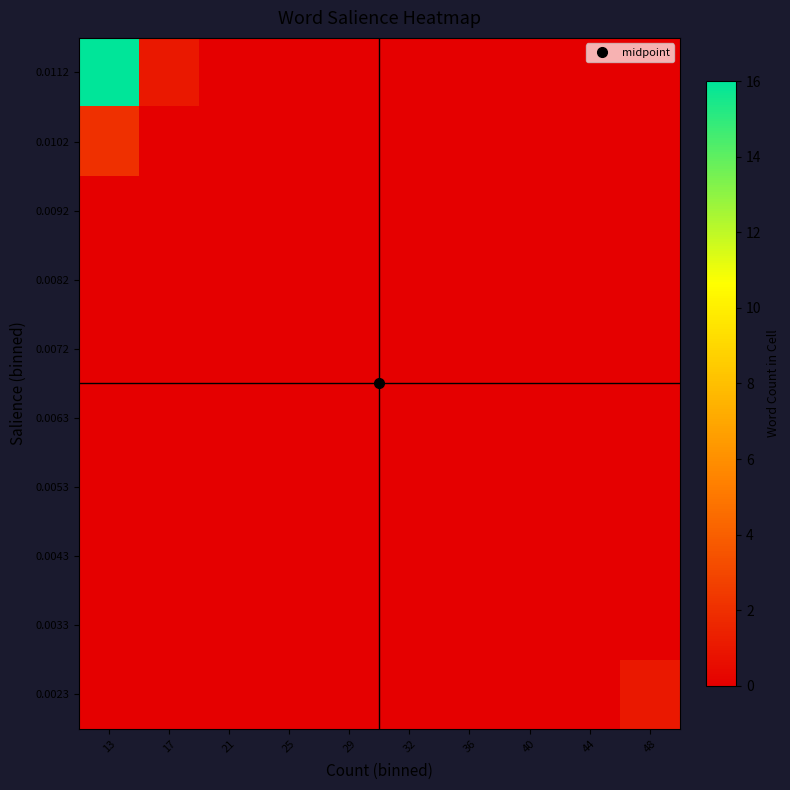

Which series has the largest total across all categories?

0.0112